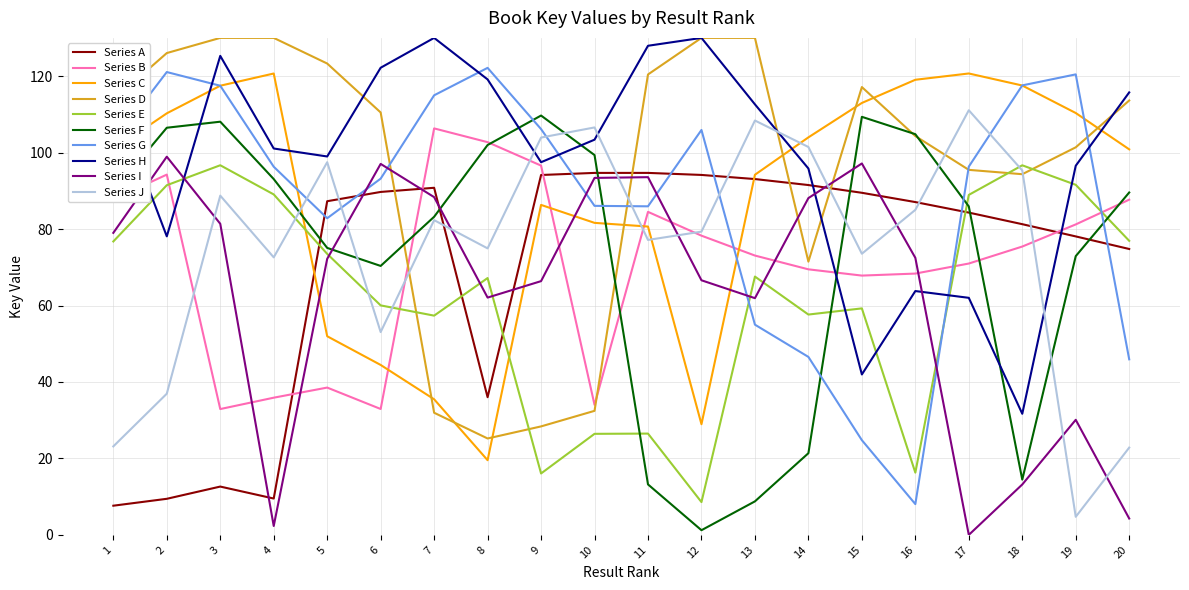

What is the highest value of the Series G series?

122.2